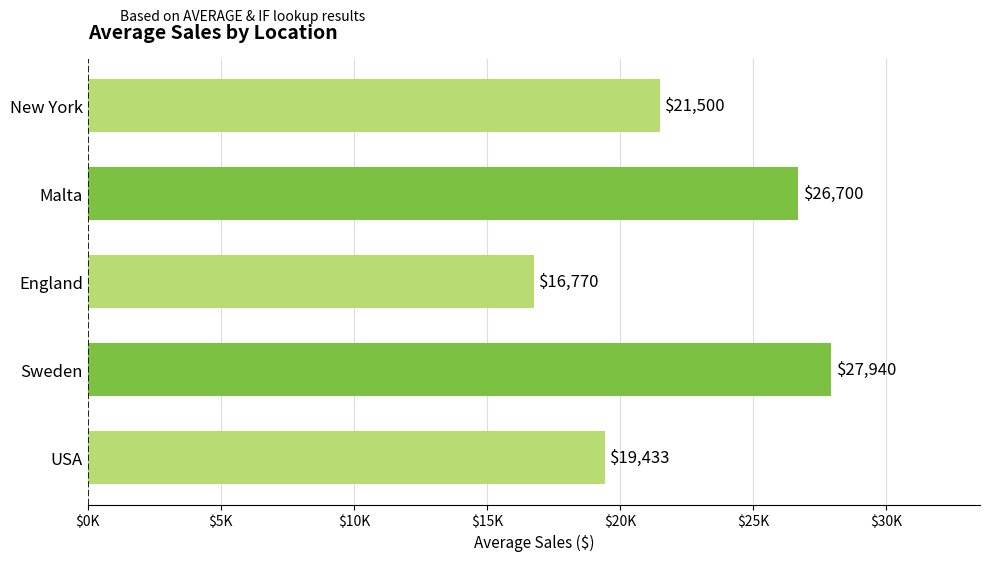

Which label corresponds to the largest value in the chart?

Sweden